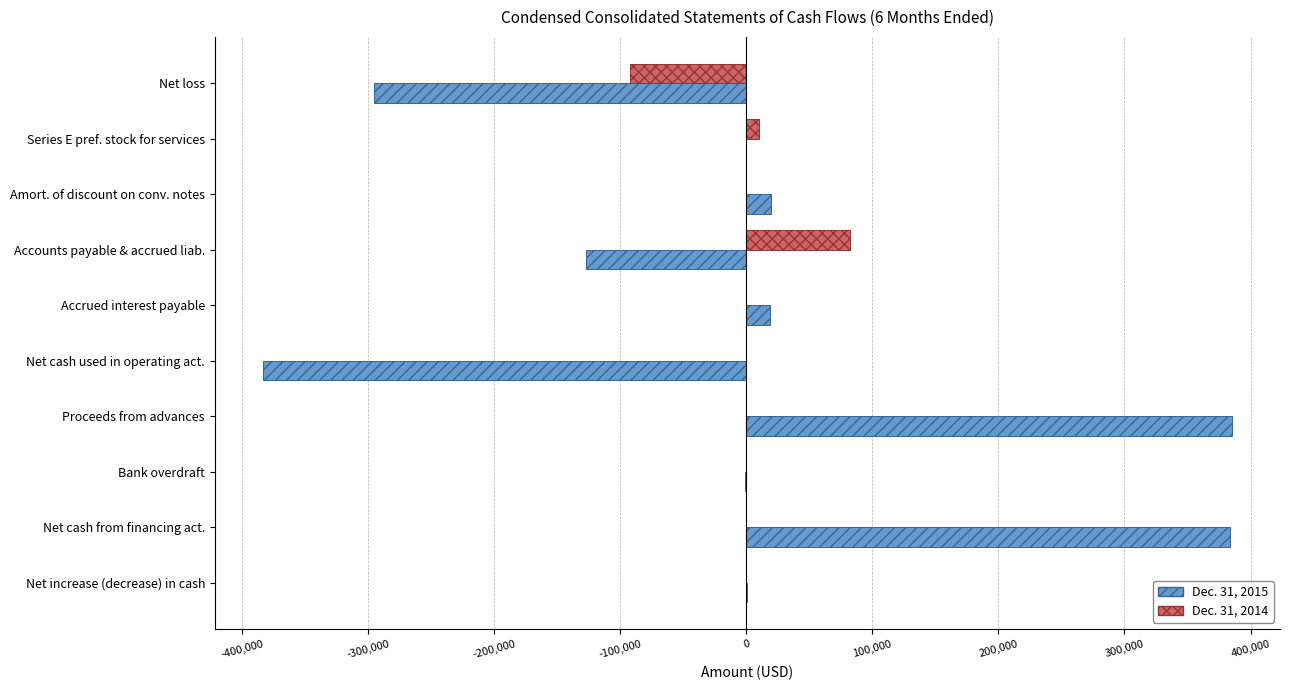

The value of Dec. 31, 2014 at Accounts payable & accrued liab. is 132766. True or false?

False